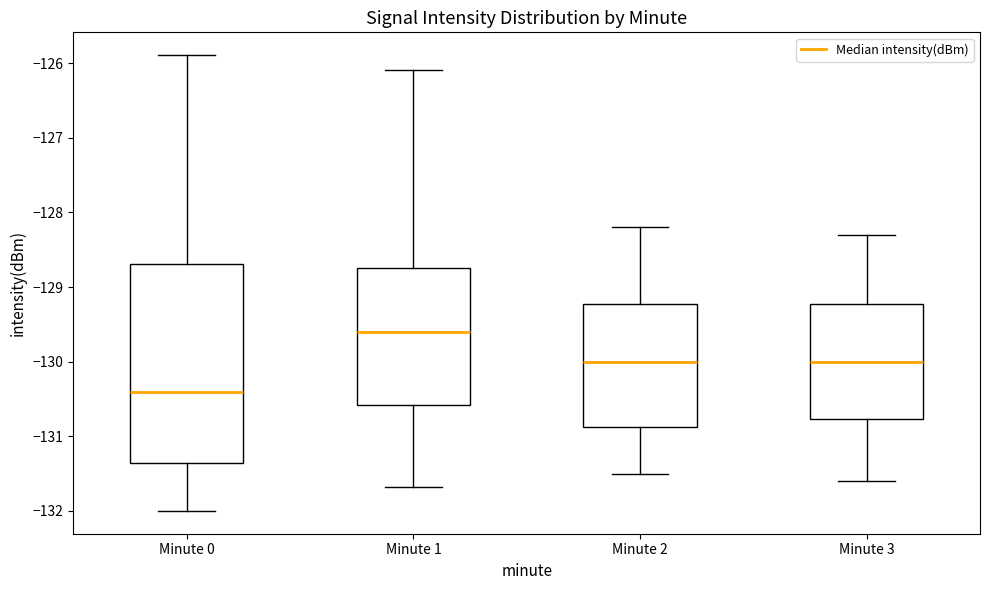

Which box has the highest median line?

Minute 1